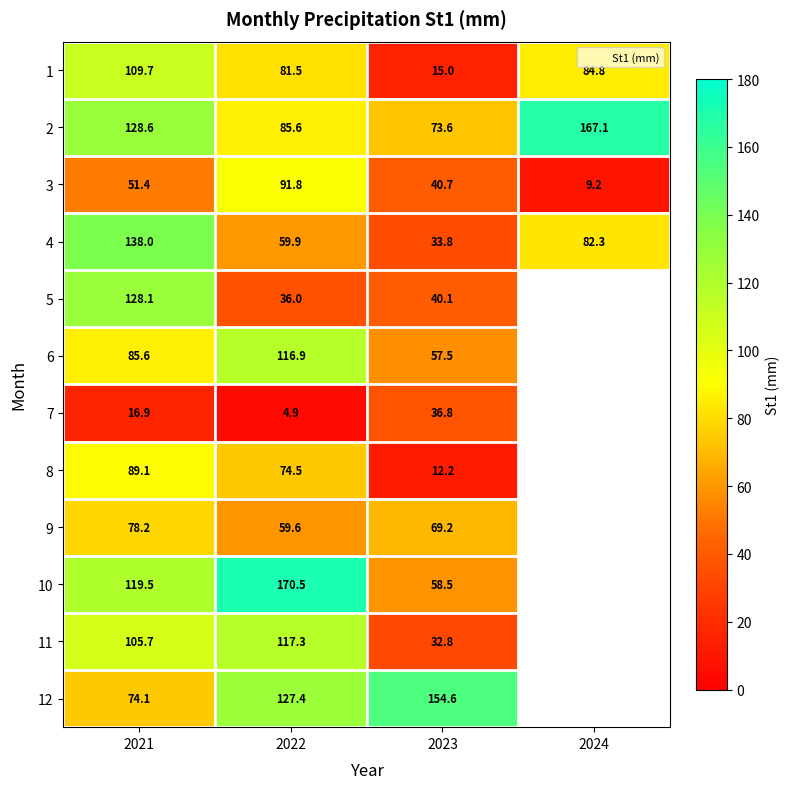

What is the difference between the maximum and minimum values in the 5 series?

92.2